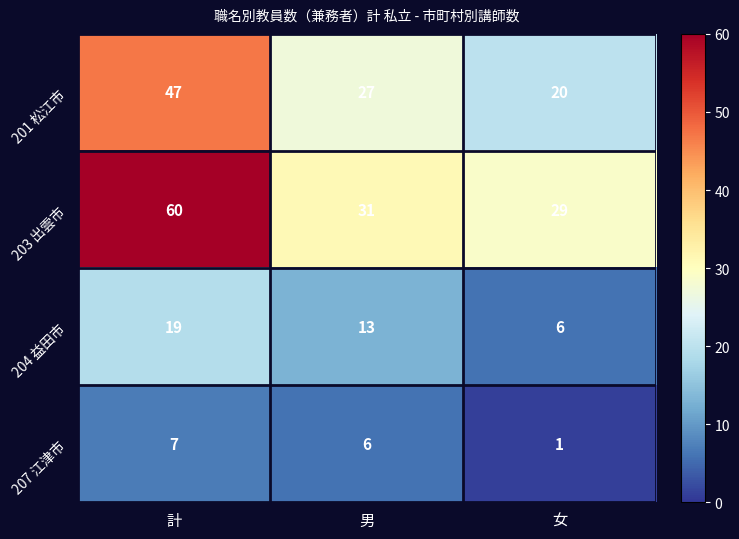

At how many categories does at least one series exceed 25?

3